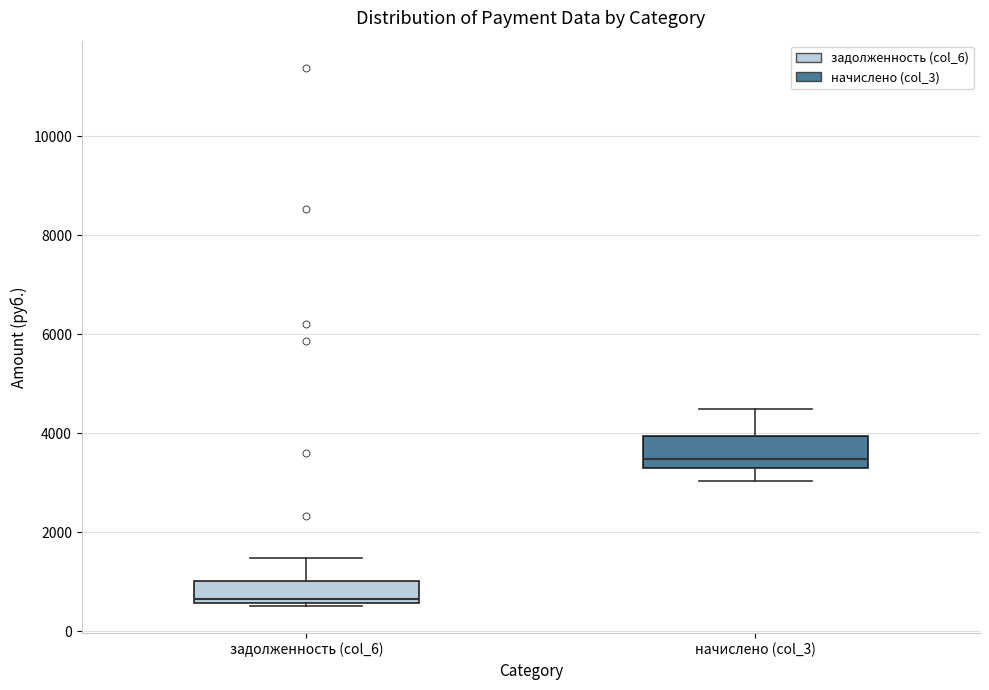

Which box has the lowest median line?

задолженность (col_6)